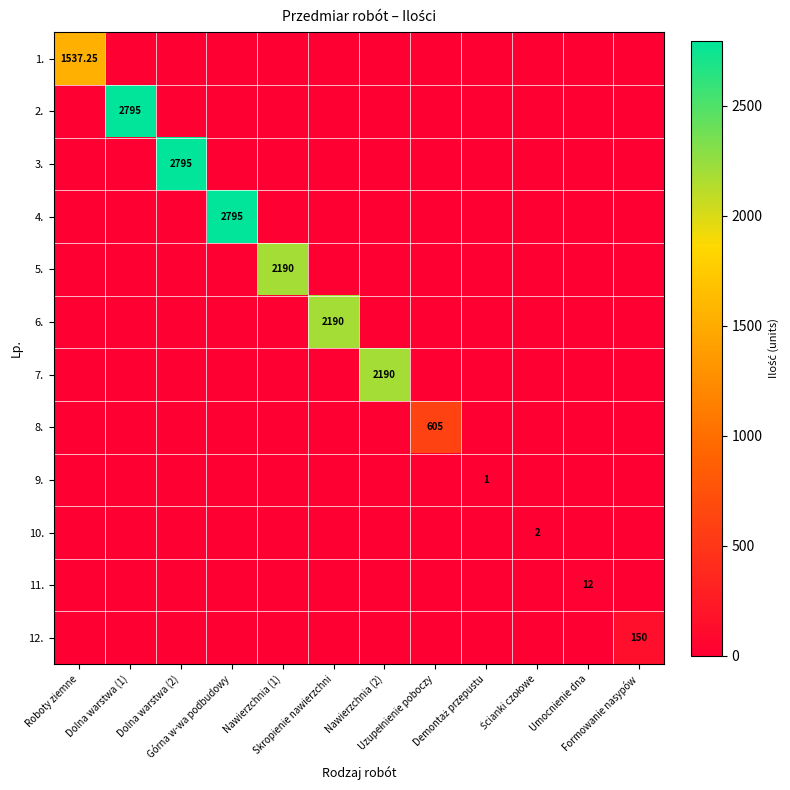

Which category has the highest value in the 10. series?

Ścianki czołowe